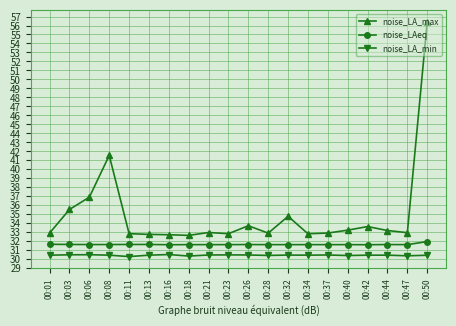

What is the value of the noise_LA_min point at the 8th from the left?

30.4